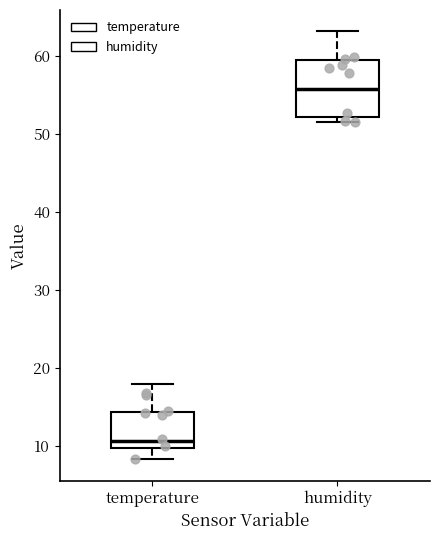

Which box's median line is the highest?

humidity